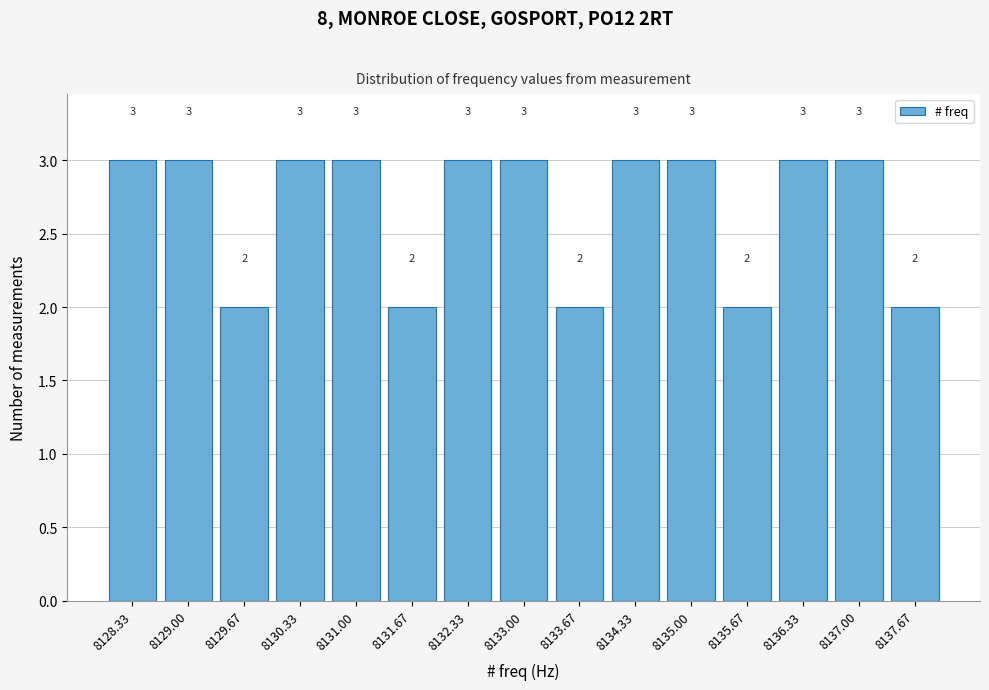

Reading right to left, list all the values displayed in this chart.

8137.67=2	8137.00=3	8136.33=3	8135.67=2	8135.00=3	8134.33=3	8133.67=2	8133.00=3	8132.33=3	8131.67=2	8131.00=3	8130.33=3	8129.67=2	8129.00=3	8128.33=3